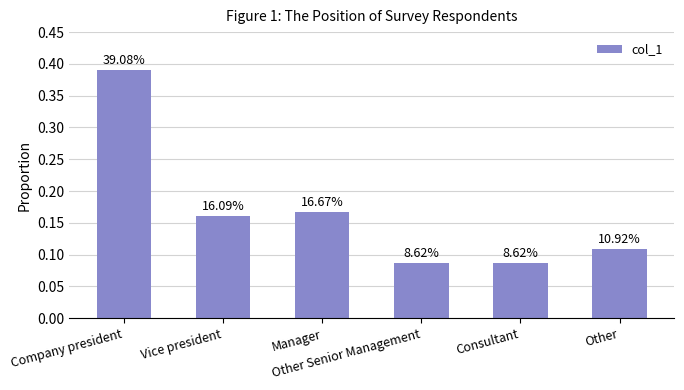

Which has a higher value, Other Senior Management or Consultant?

Other Senior Management